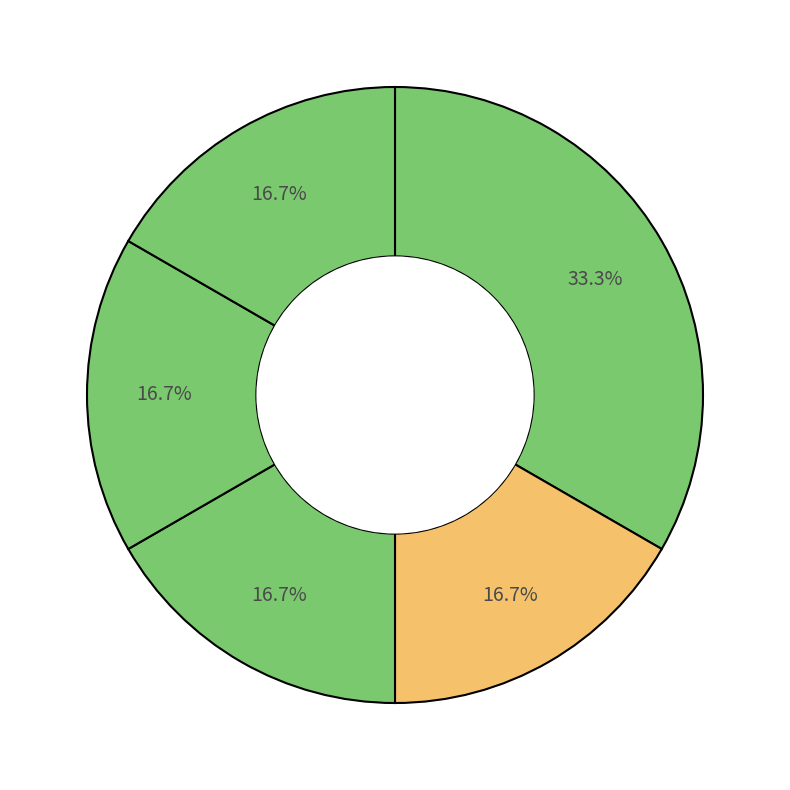

True or false: شیمی و مهندسی شیمی ایران (فارسی) accounts for 40% of the total.

False